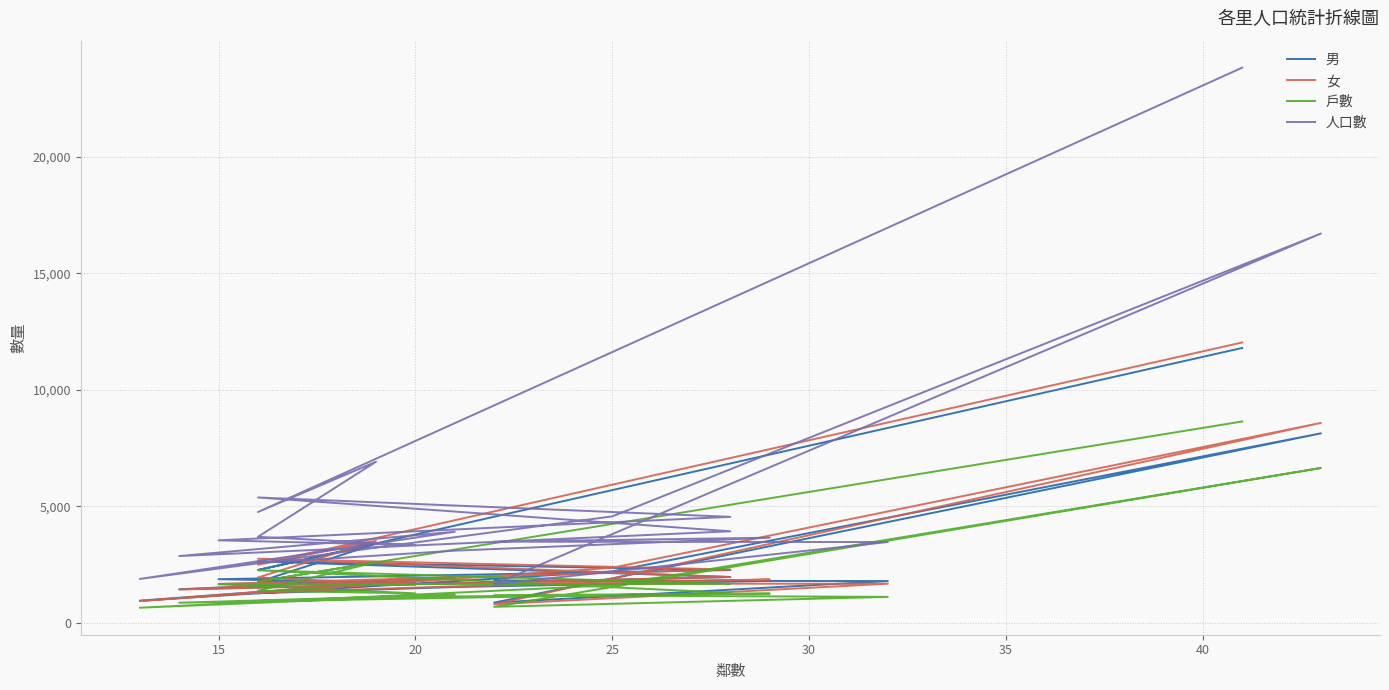

Which series has the largest range (max minus min)?

人口數